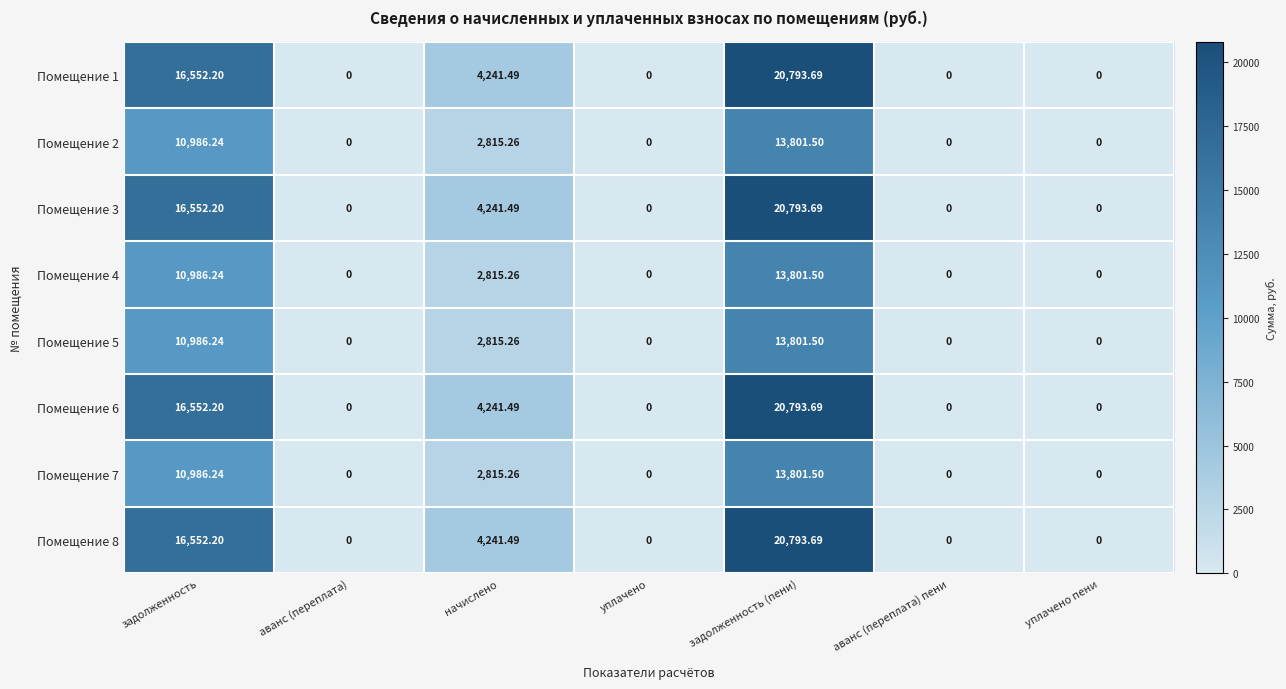

Which category has the highest value in the Помещение 5 series?

задолженность (пени)